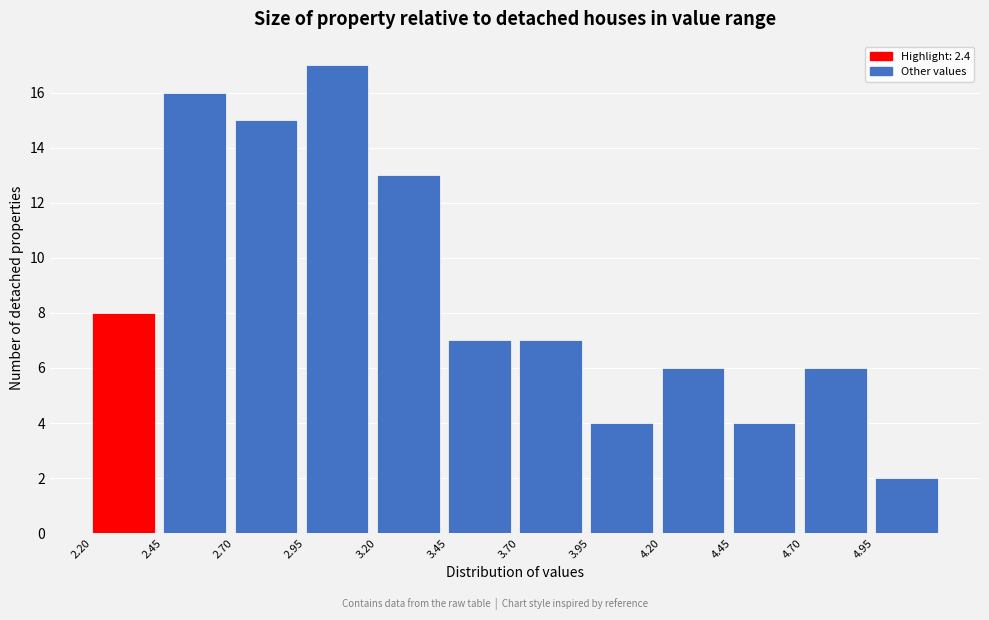

Reading left to right, transcribe this chart: for each bar, give the range it covers on the x-axis and its height. The values are not printed on the chart, so give them approximately, as read against the axis.

2.20 to 2.45: 8
2.45 to 2.70: 16
2.70 to 2.95: 15
2.95 to 3.20: 17
3.20 to 3.45: 13
3.45 to 3.70: 7
3.70 to 3.95: 7
3.95 to 4.20: 4
4.20 to 4.45: 6
4.45 to 4.70: 4
4.70 to 4.95: 6
4.95 to 5.20: 2